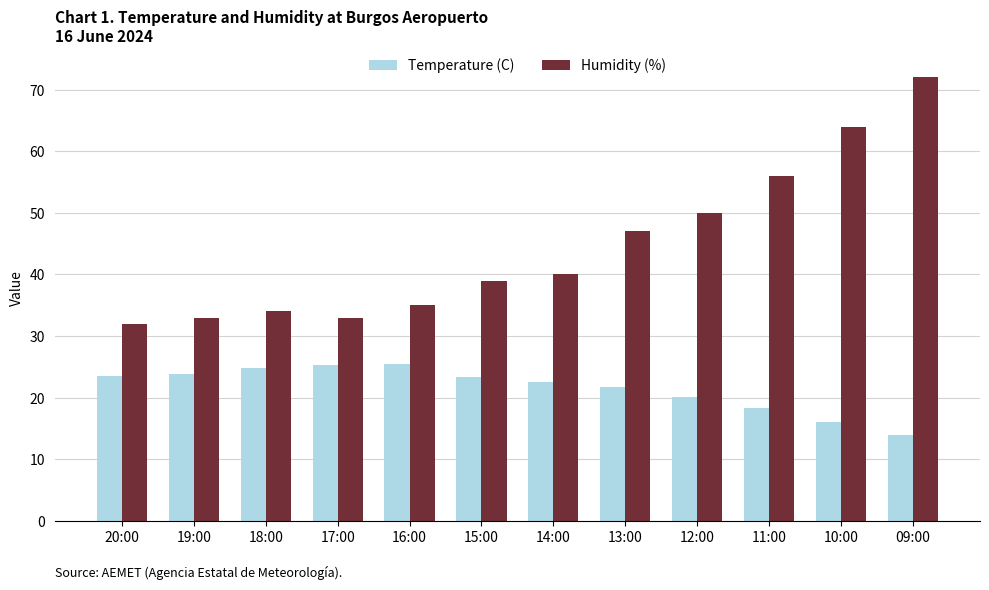

What is the value of the Temperature (C) bar at the 1st from the left?

23.6